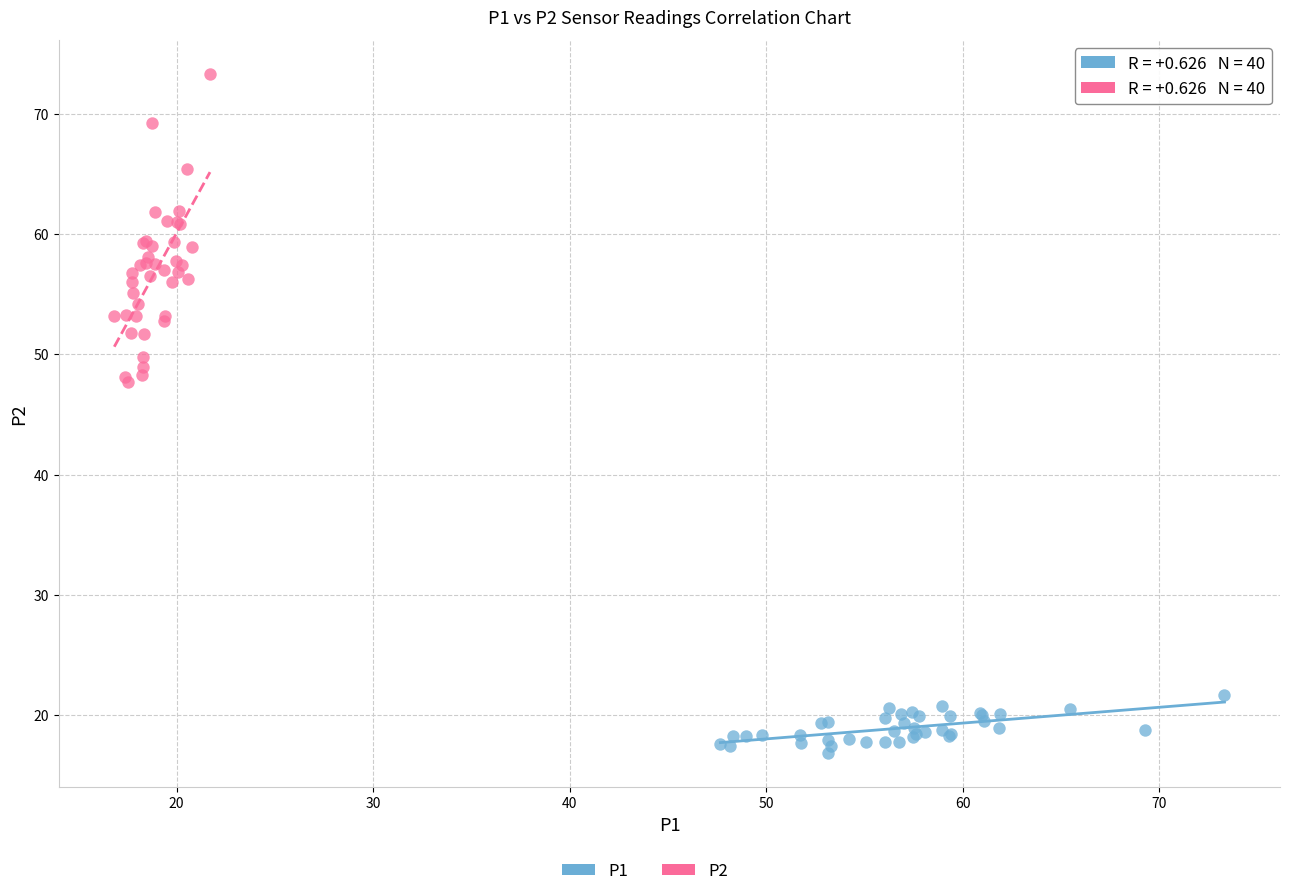

Which series reaches the maximum Y coordinate?

P2